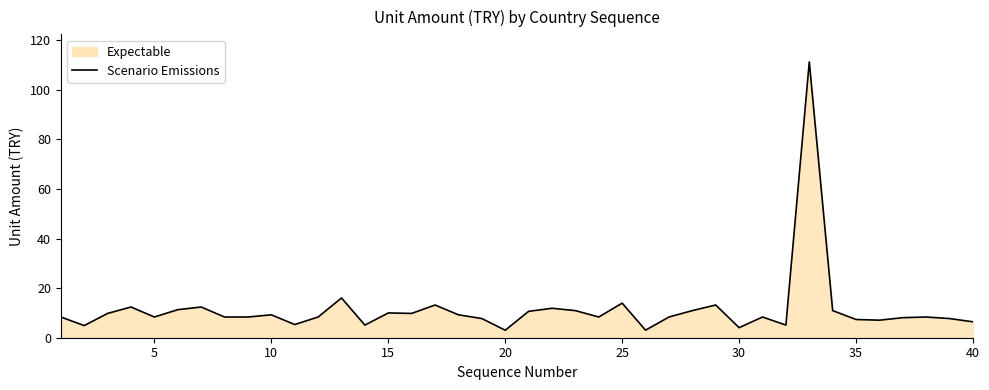

Is it true that the value at 15 is 15.2?

False